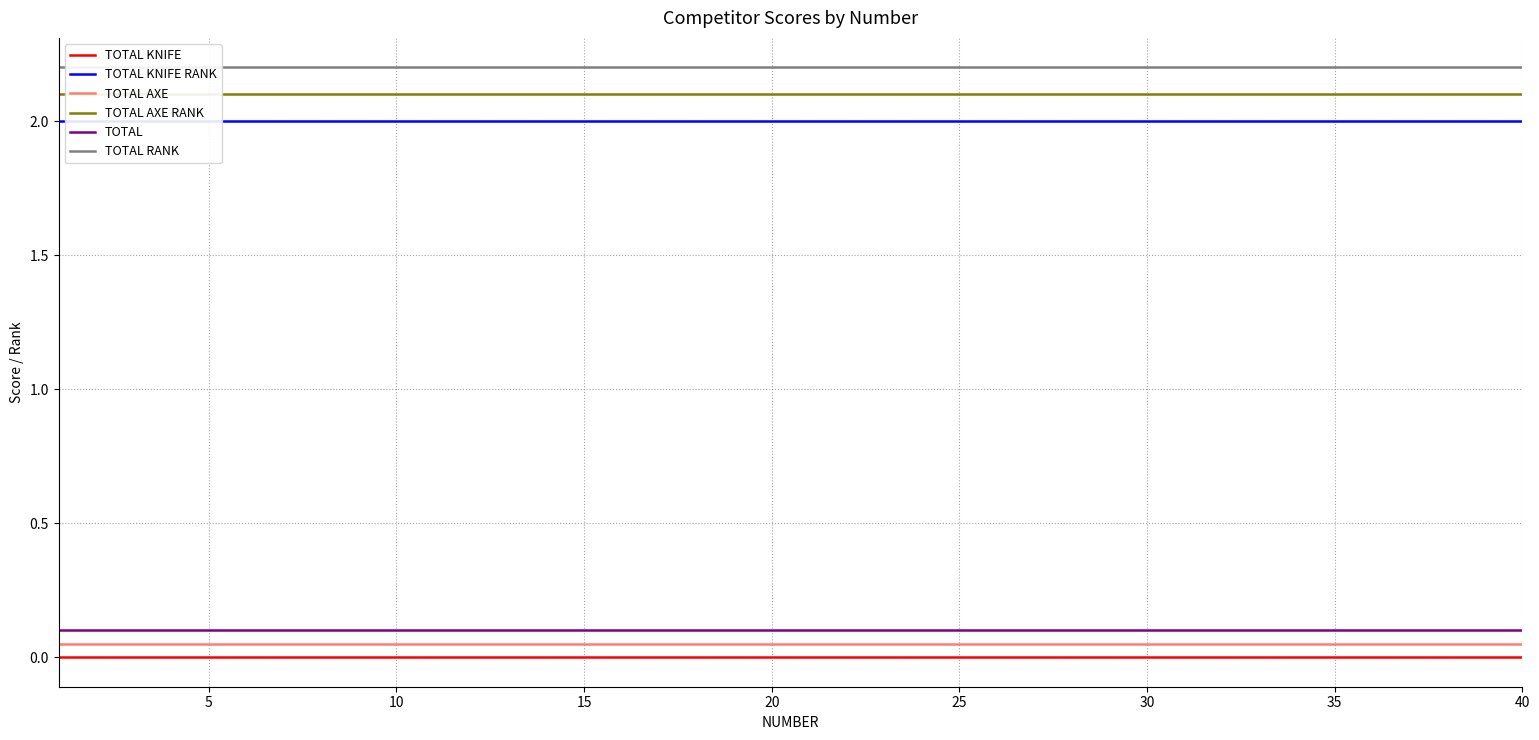

Which has a higher value, 29 or 40?

29